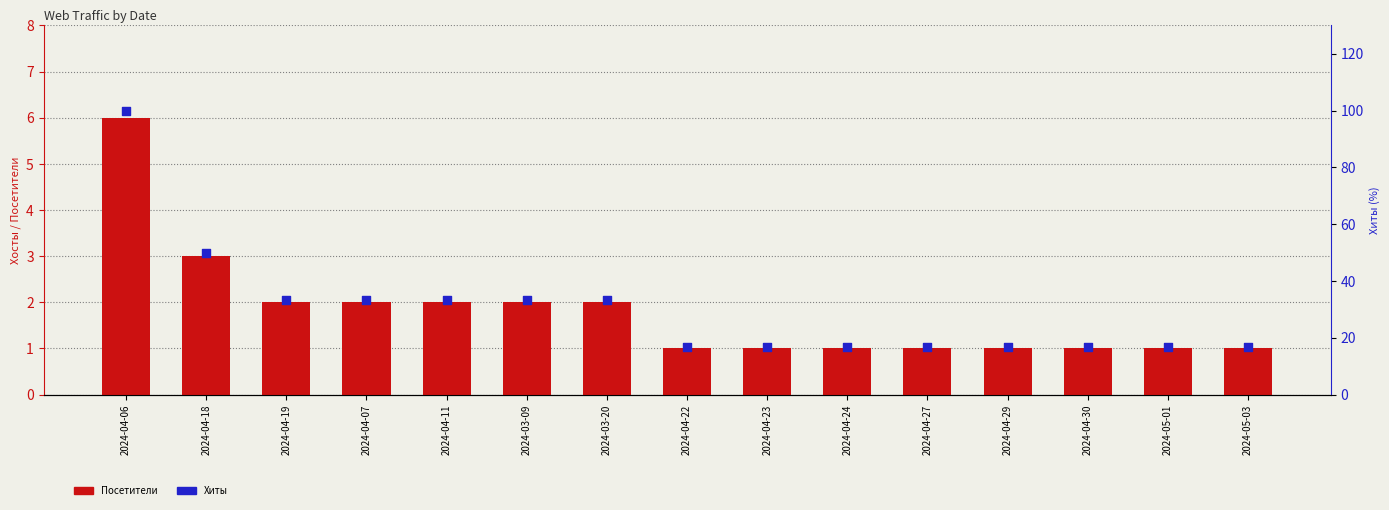

At how many categories does at least one series exceed 74?

1